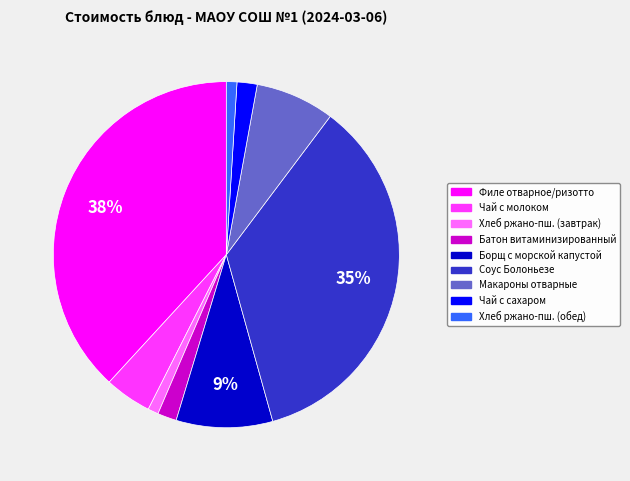

Does any single category account for the majority?

No